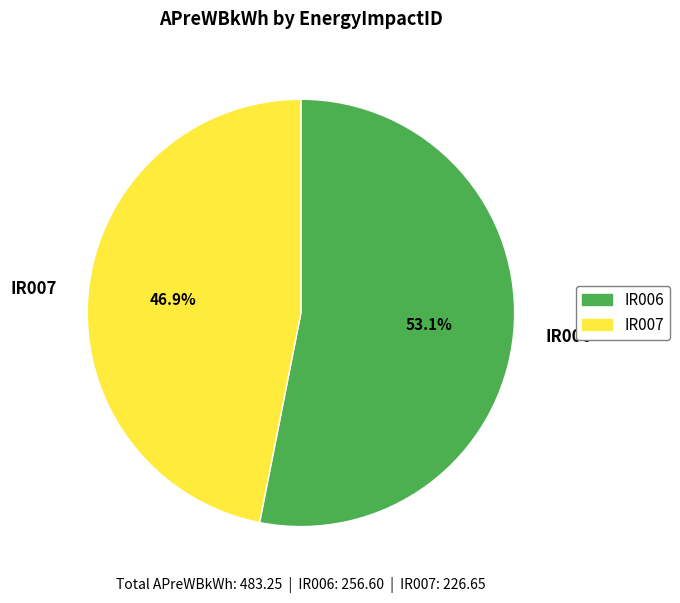

Between IR006 and IR007, which is larger?

IR006